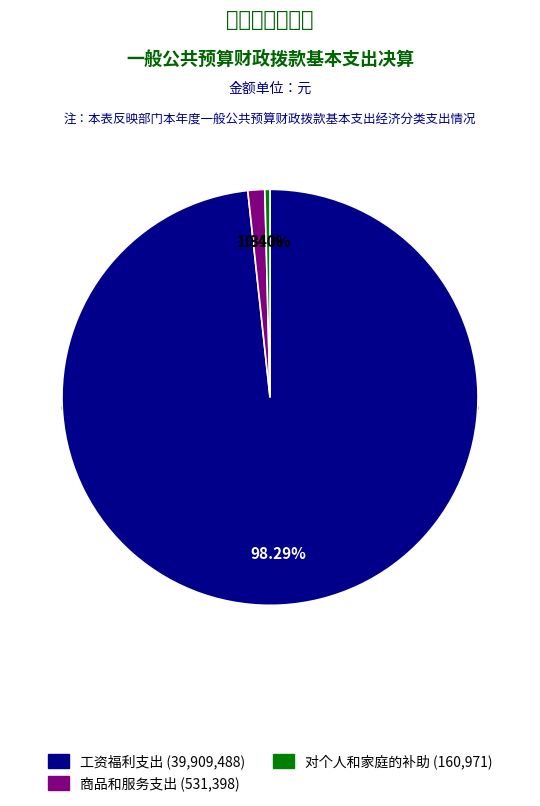

What is the largest slice in the pie chart?

工资福利支出